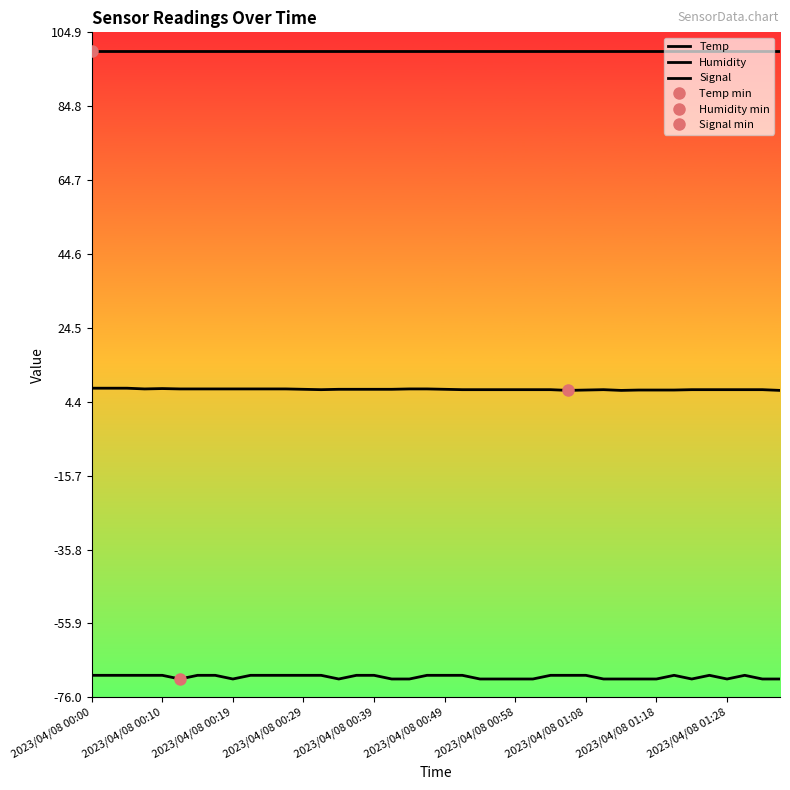

Does the chart have visible grid lines?

No